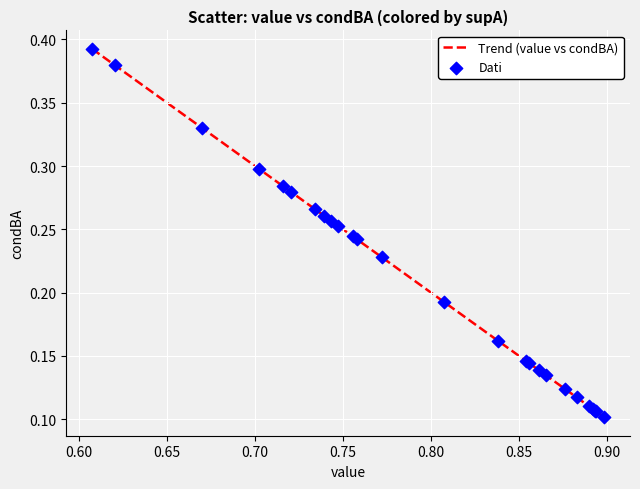

How many lines are shown in the chart?

1